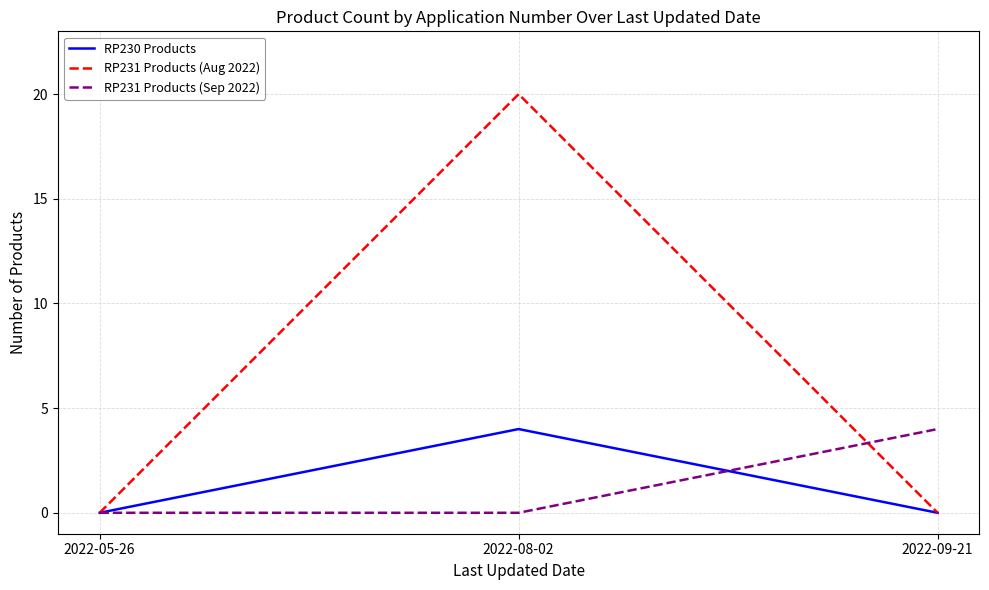

What position from the right is 2022-08-02?

2